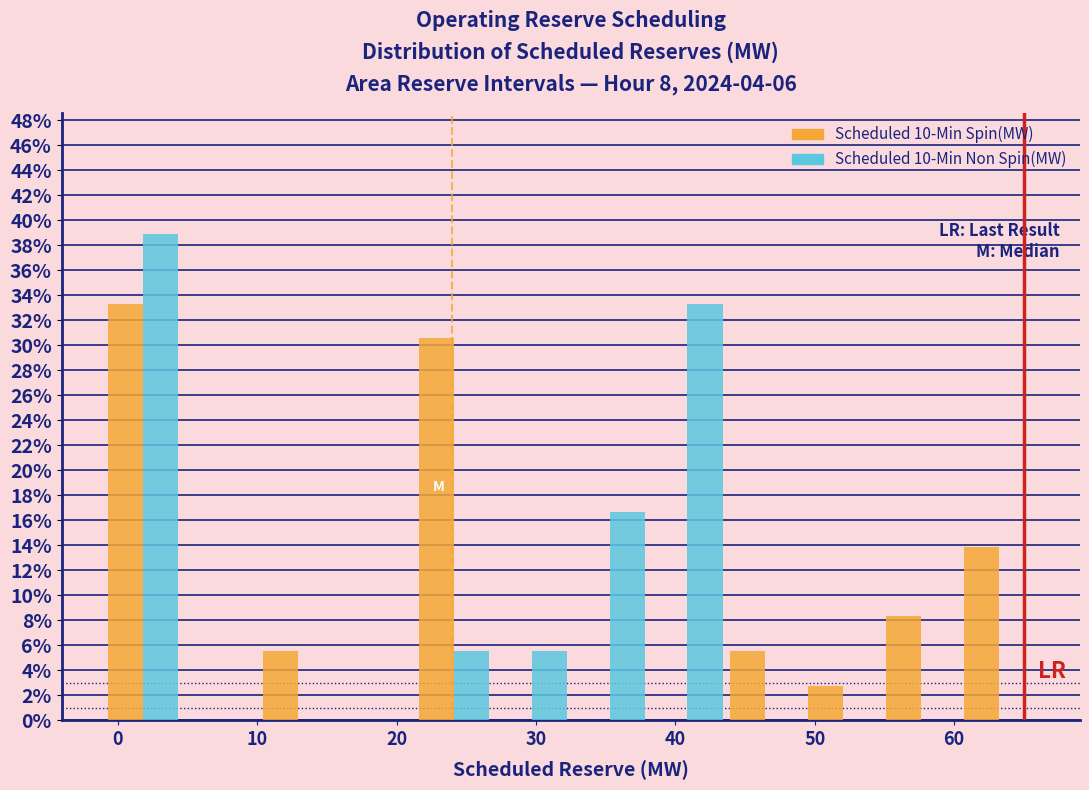

What is the height of the Scheduled 10-Min Spin(MW) bar covering 60 to 66 on the x-axis? Neither the bar edges nor the heights are printed on the chart, so give them approximately, as read against the axes.

13.8